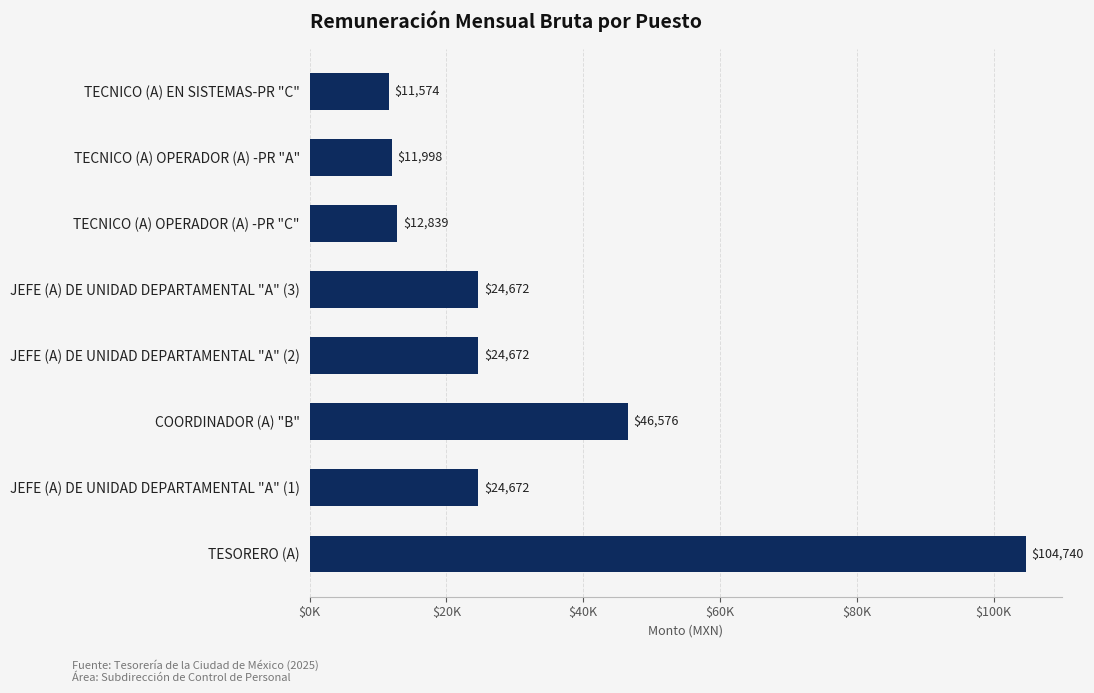

Are the bars horizontal?

Yes